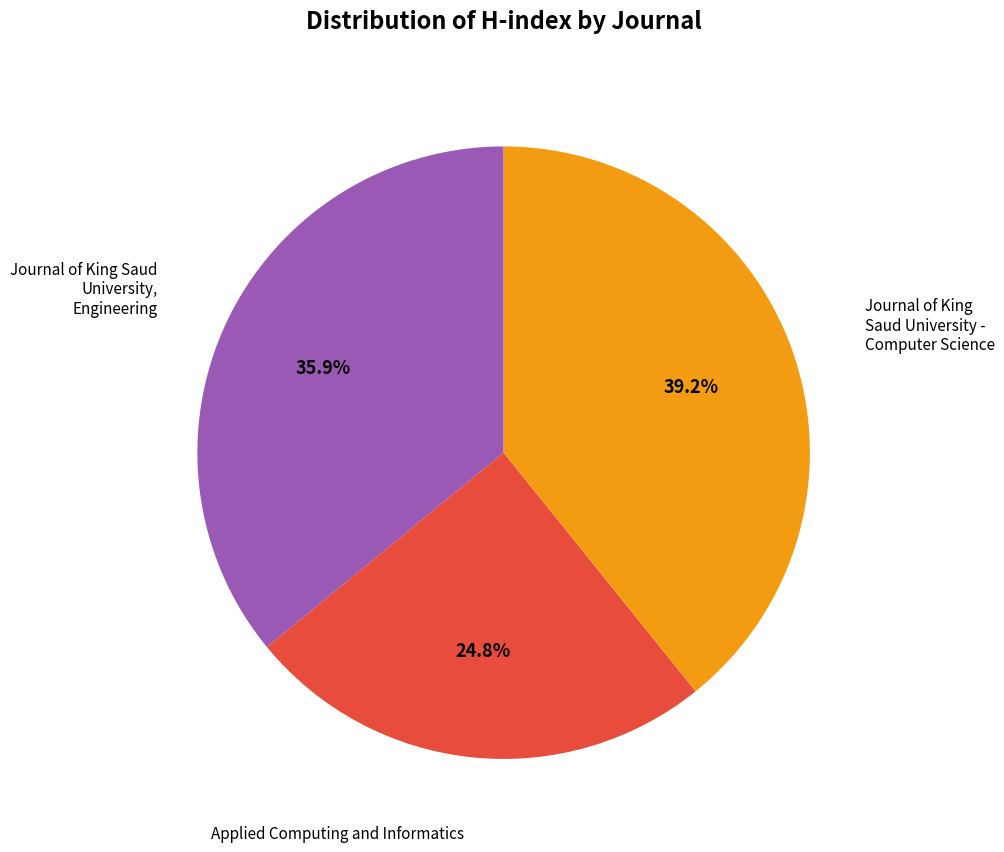

Is there any slice that represents more than half of the pie?

No